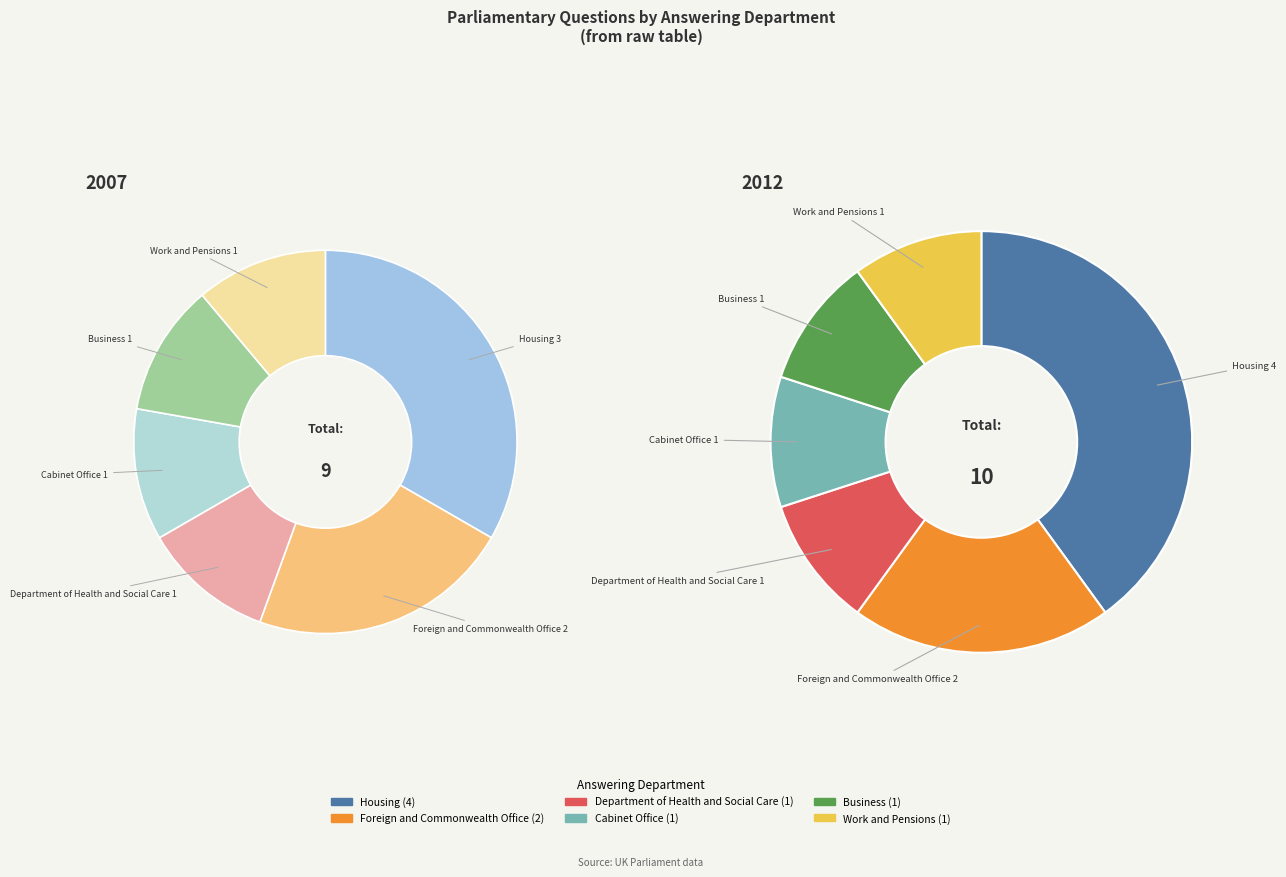

Does any single category account for the majority?

No